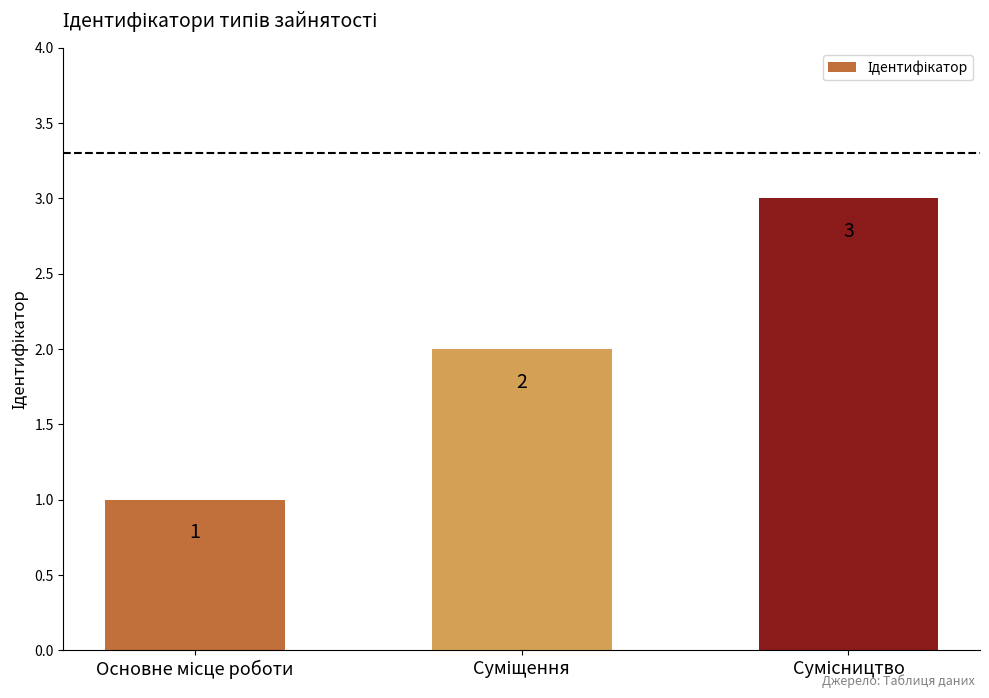

What is the difference between the maximum and second lowest values?

1